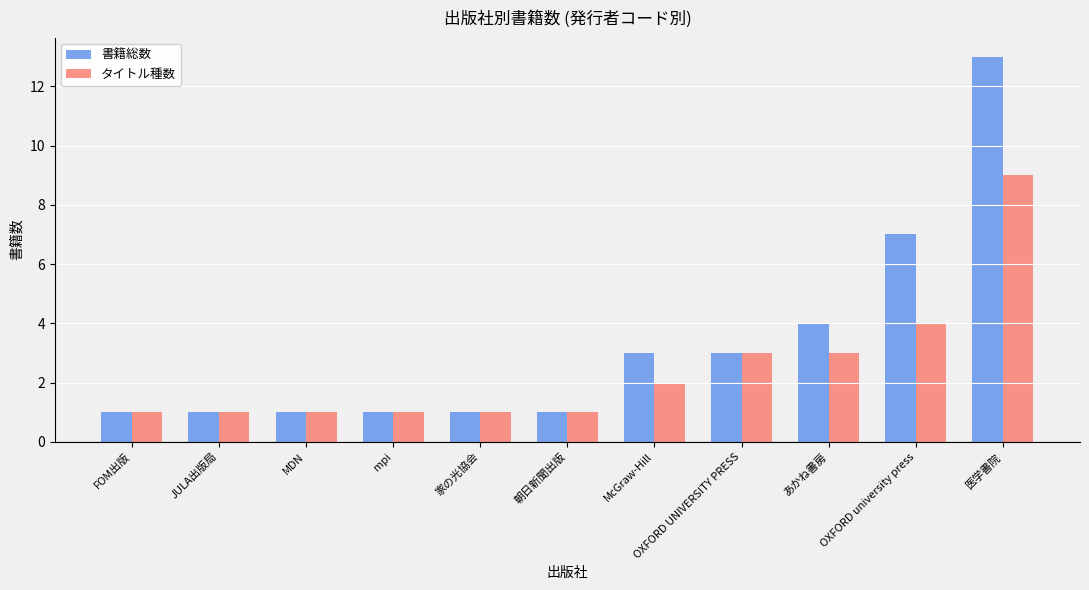

What is the approximate value of タイトル種数 at MDN?

1